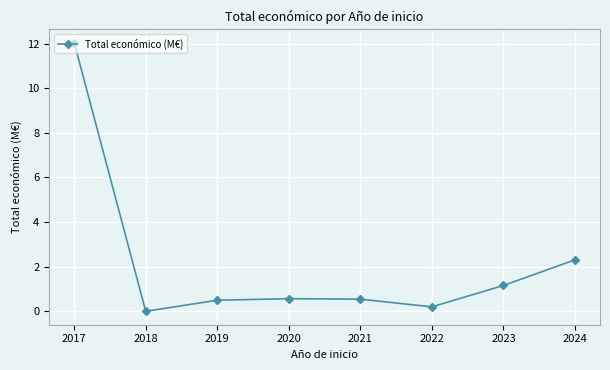

Which category has the lowest value across all series?

2018